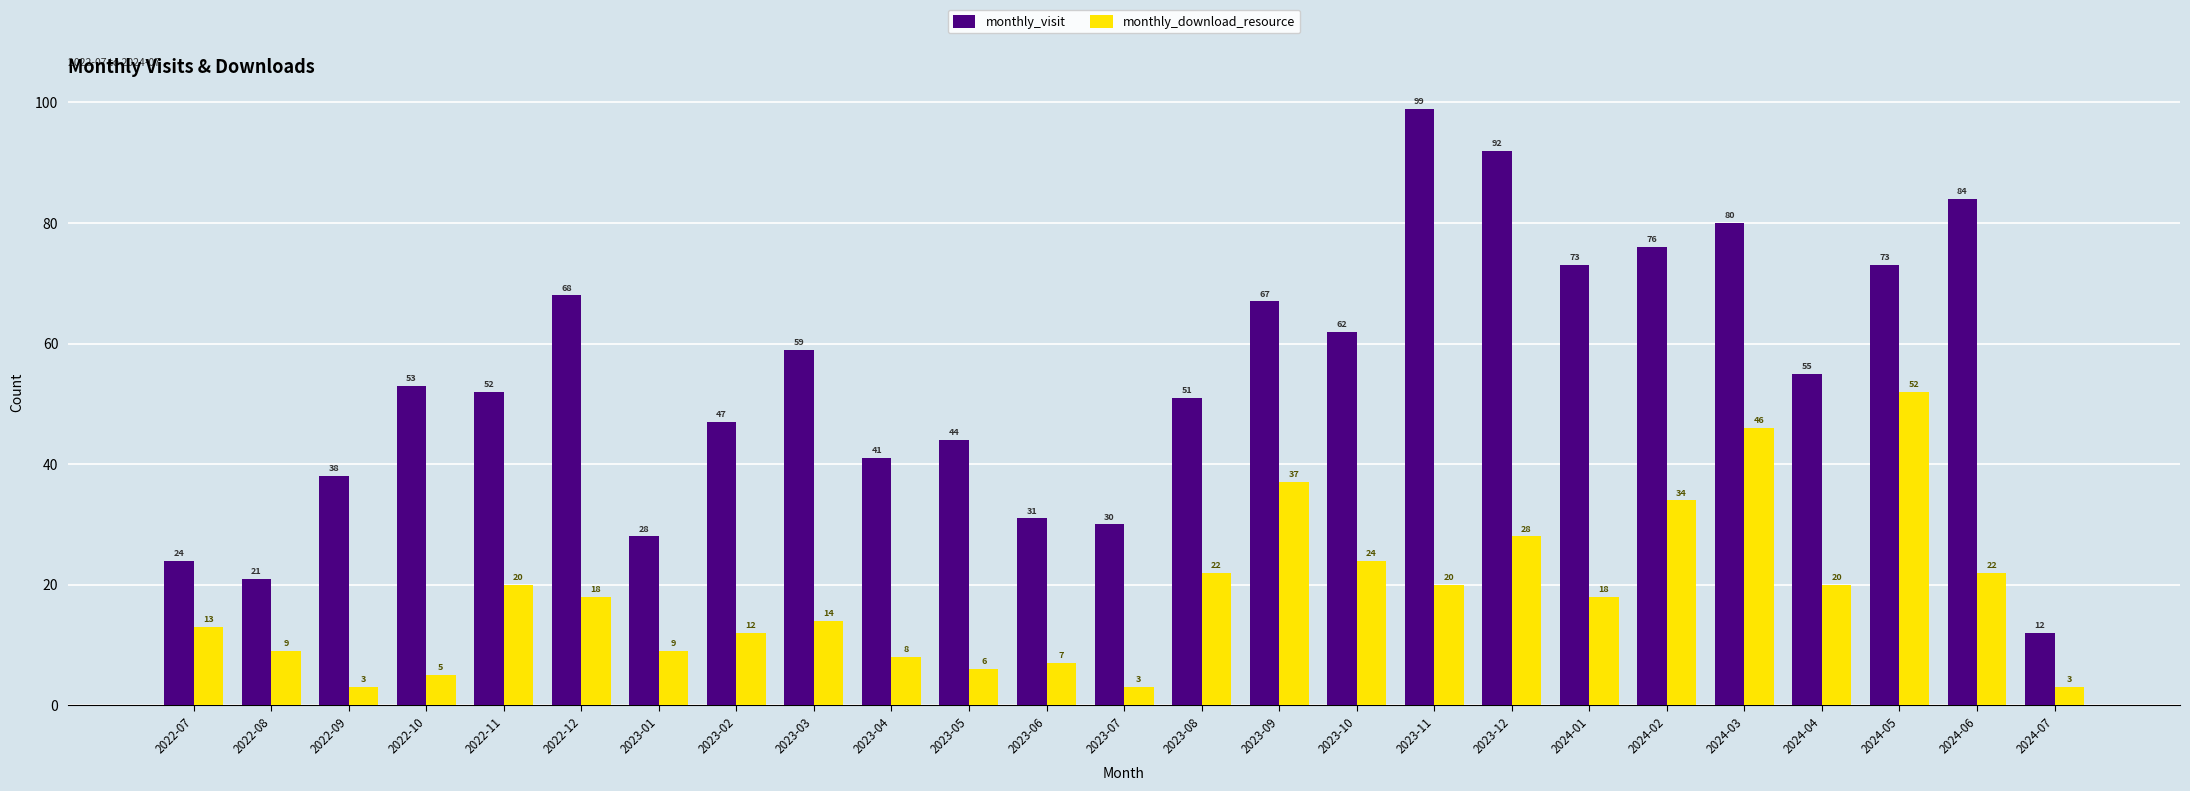

At which category is the sum across all series the highest?

2024-03